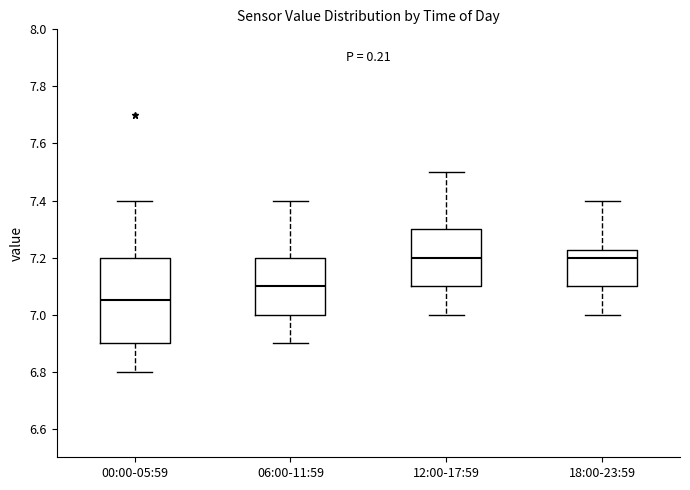

Comparing the boxes themselves (not the whiskers), which one is the tallest?

00:00-05:59